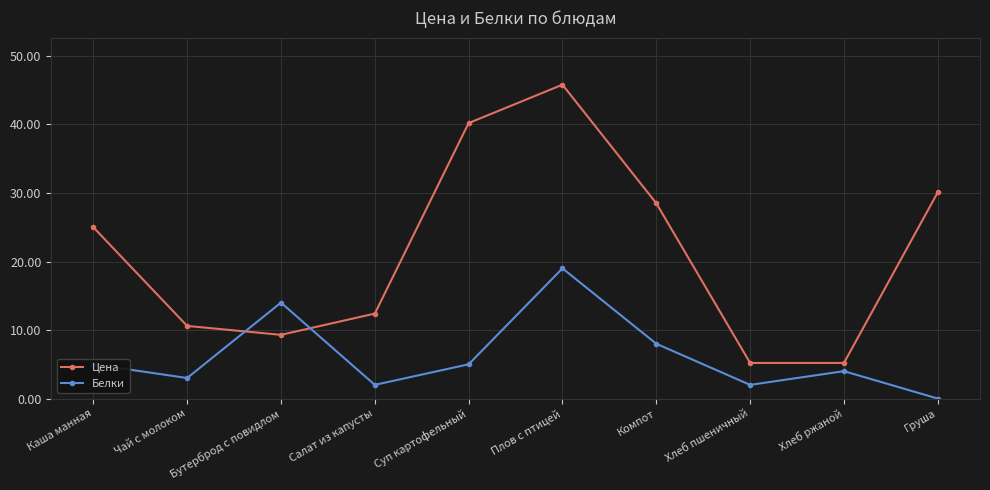

True or false: Белки and Цена cross at least once.

True